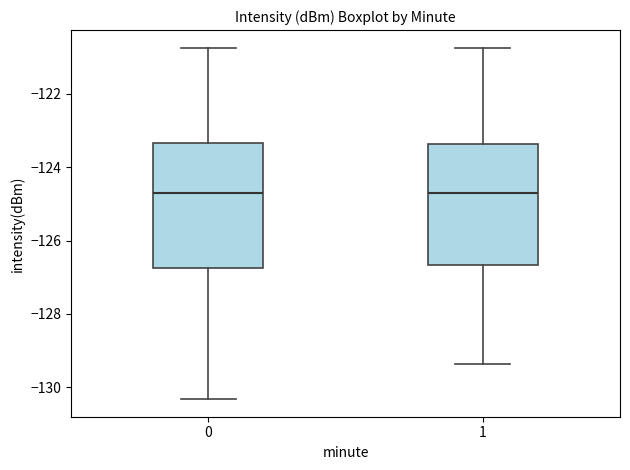

Where does the median line of the box at x = 0 sit on the y-axis? The values are not printed on the chart, so give them approximately, as read against the axis.

-124.8